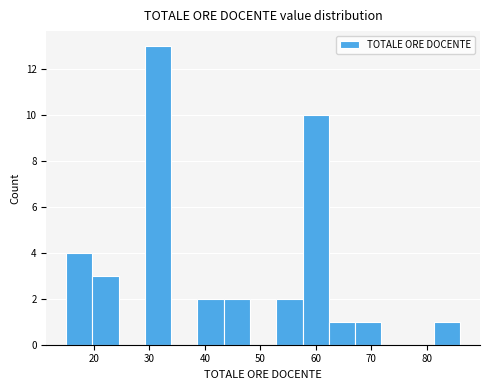

Reading left to right, list every bar in this chart as the range it spans on the x-axis followed by its height. Neither the bar edges nor the heights are printed on the chart, so give them approximately, as read against the axes.

15 to 20: 4
20 to 24: 3
24 to 29: 0
29 to 34: 13
34 to 39: 0
39 to 43: 2
43 to 48: 2
48 to 53: 0
53 to 58: 2
58 to 62: 10
62 to 67: 1
67 to 72: 1
72 to 77: 0
77 to 81: 0
81 to 86: 1